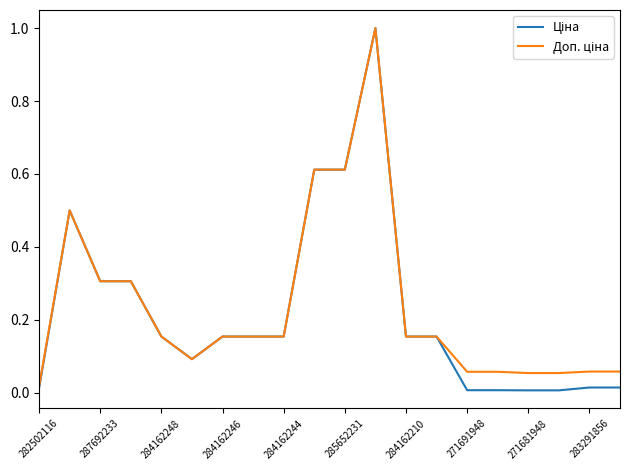

Does the chart have visible grid lines?

No